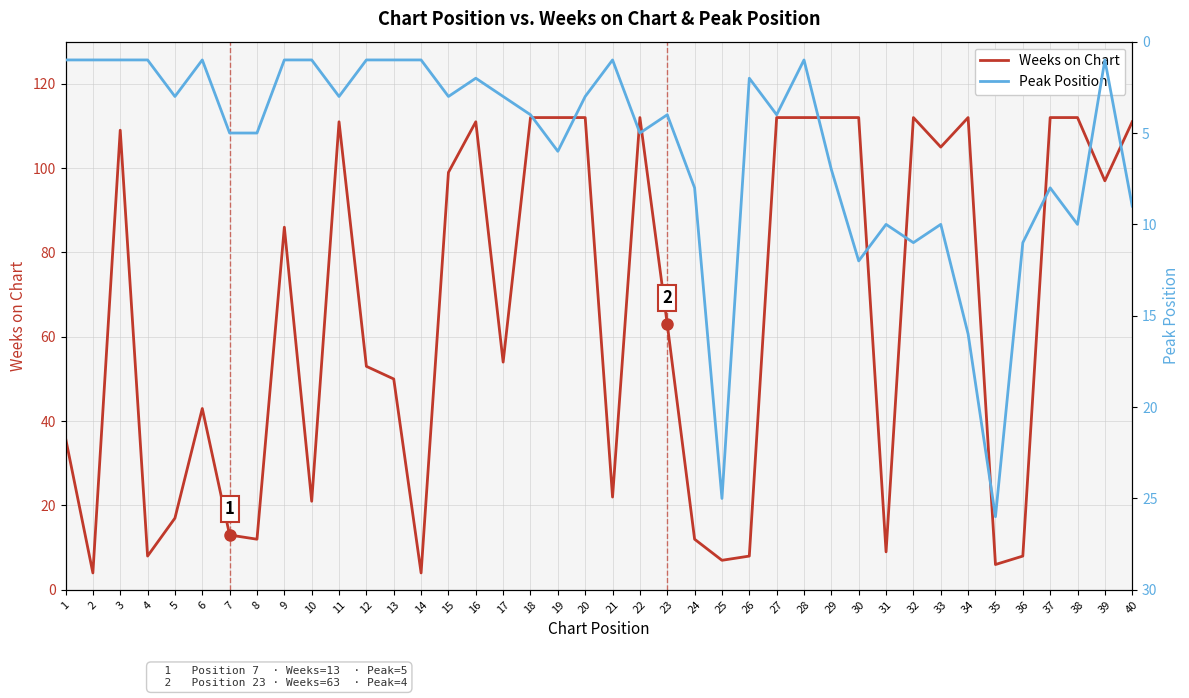

Which series has the widest spread of values?

Weeks on Chart